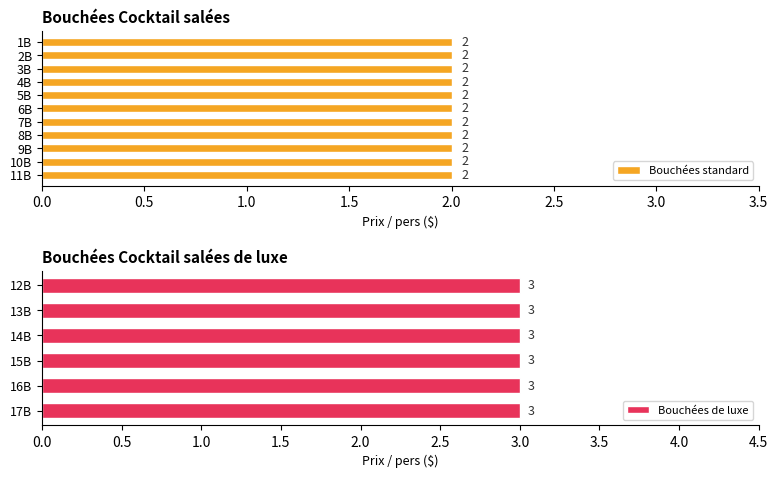

Reading left to right, extract all data points from this chart.

2	2	2	2	2	2	2	2	2	2	2	3	3	3	3	3	3